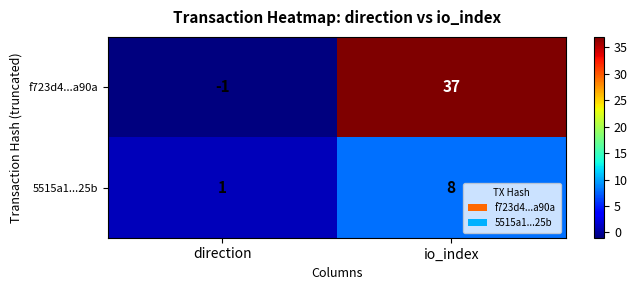

What value does the 5515a1...25b series have at io_index?

8